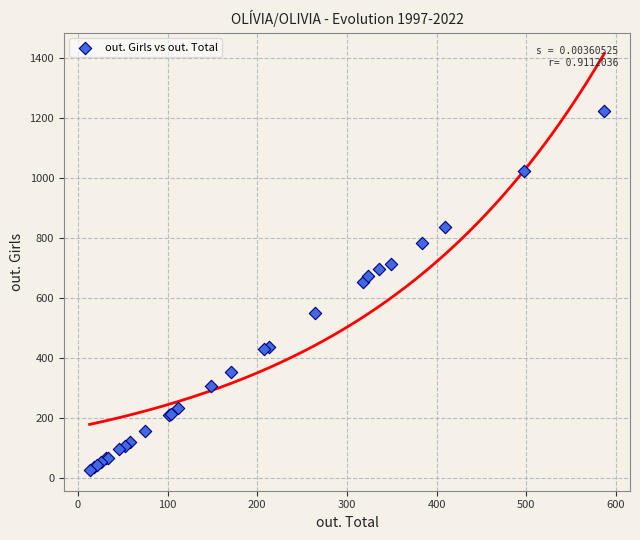

What Y value in the scatter plot is closest to 624?

654